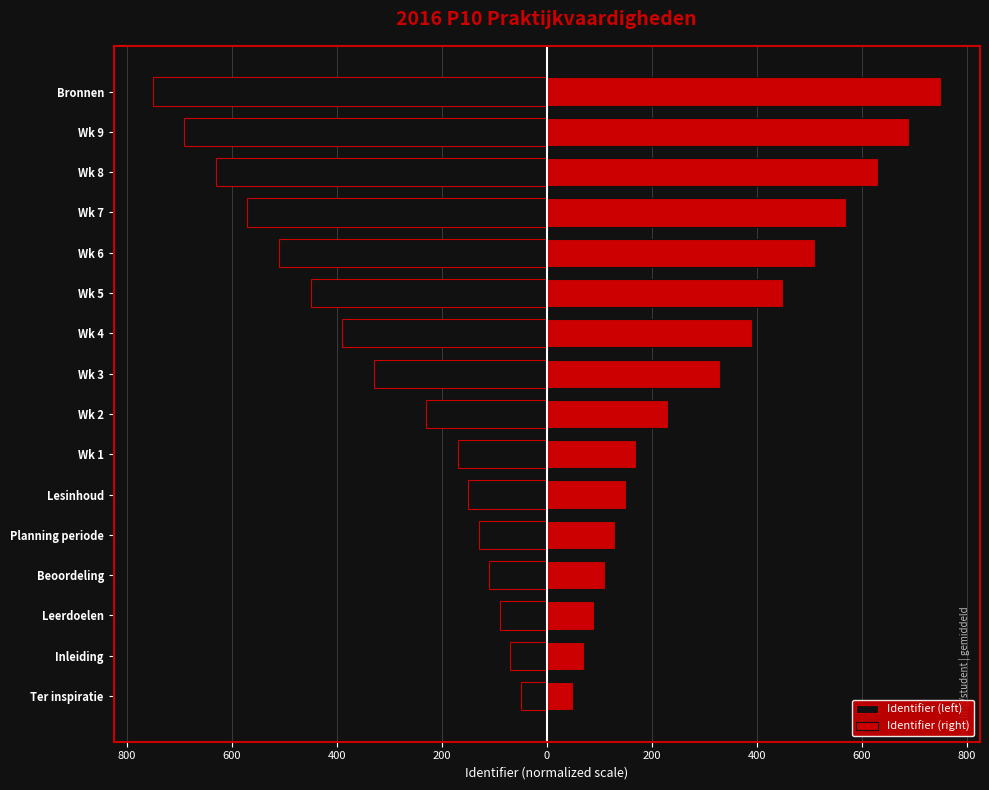

What is the average value of the Identifier (left) series?

-332.5